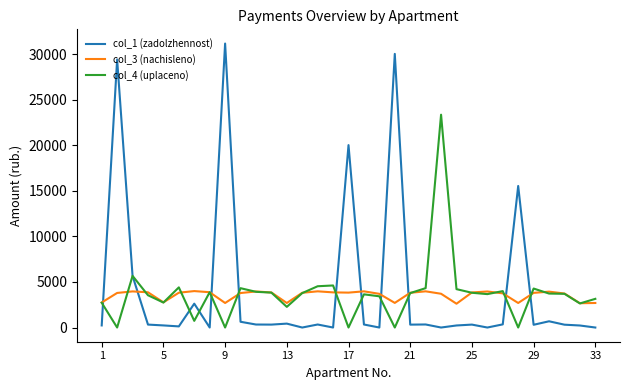

What is the highest value of the col_3 (nachisleno) series?

4001.4